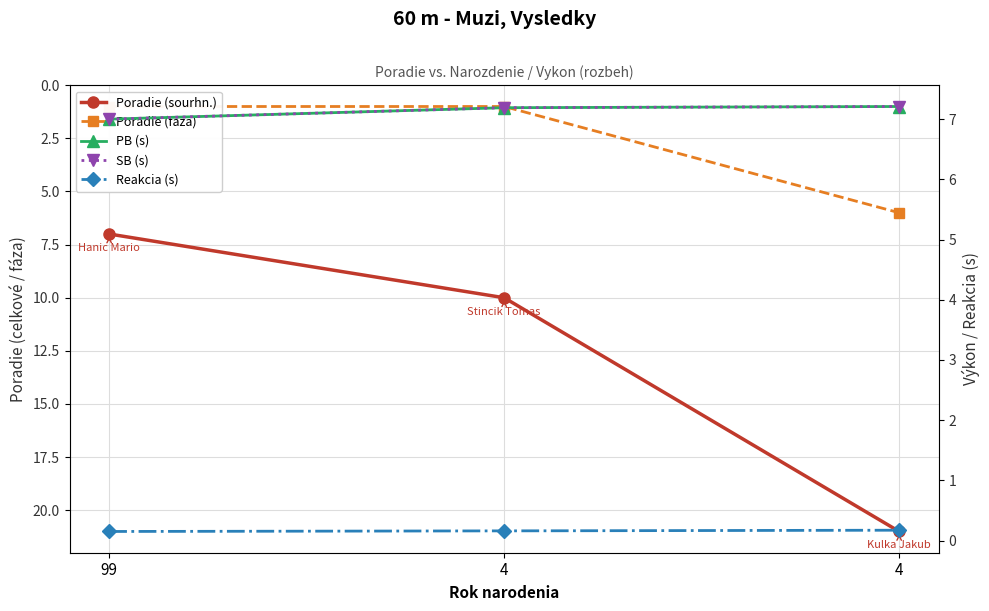

What is the value of the Reakcia (s) point at the 2nd from the left?

0.2